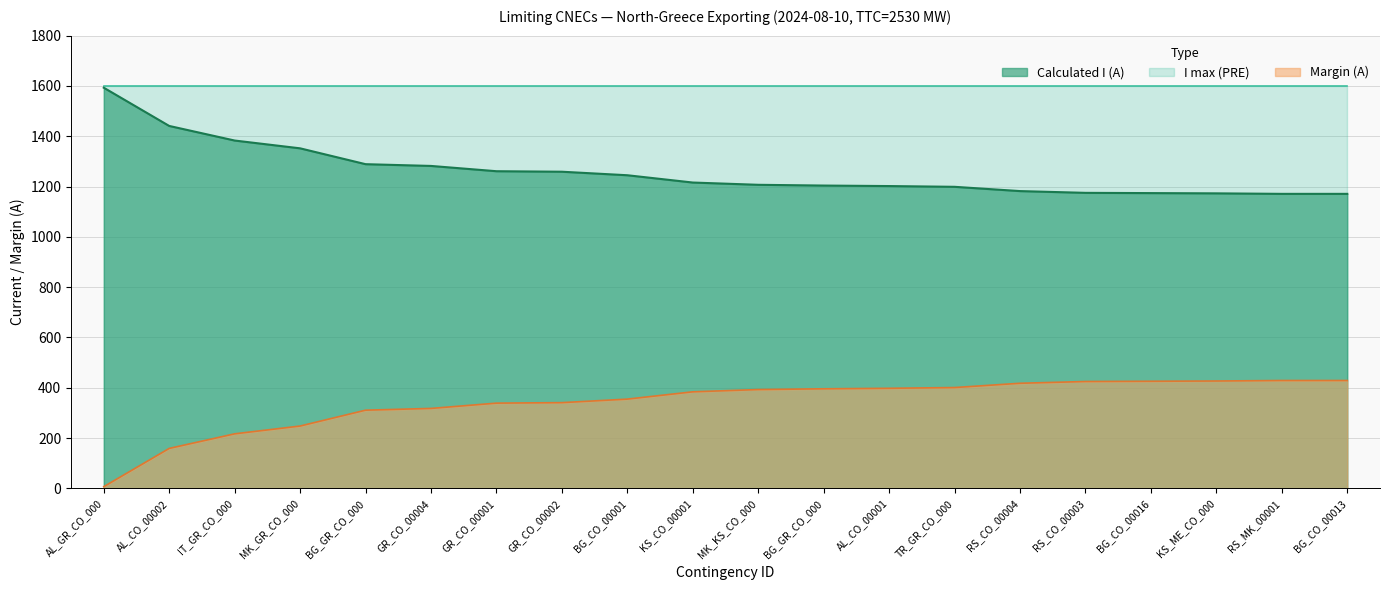

Which series changed the most between KS_CO_00001 and RS_MK_00001?

Calculated I (A)